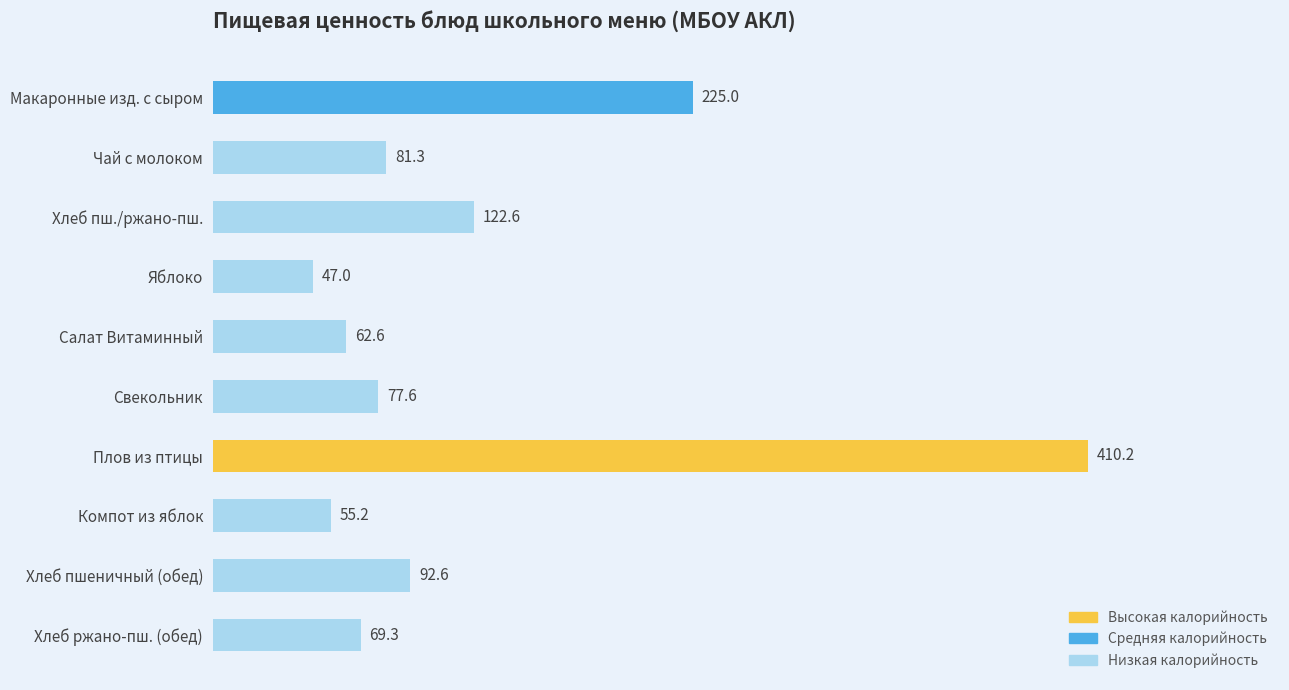

What is the approximate value at Плов из птицы?

410.2